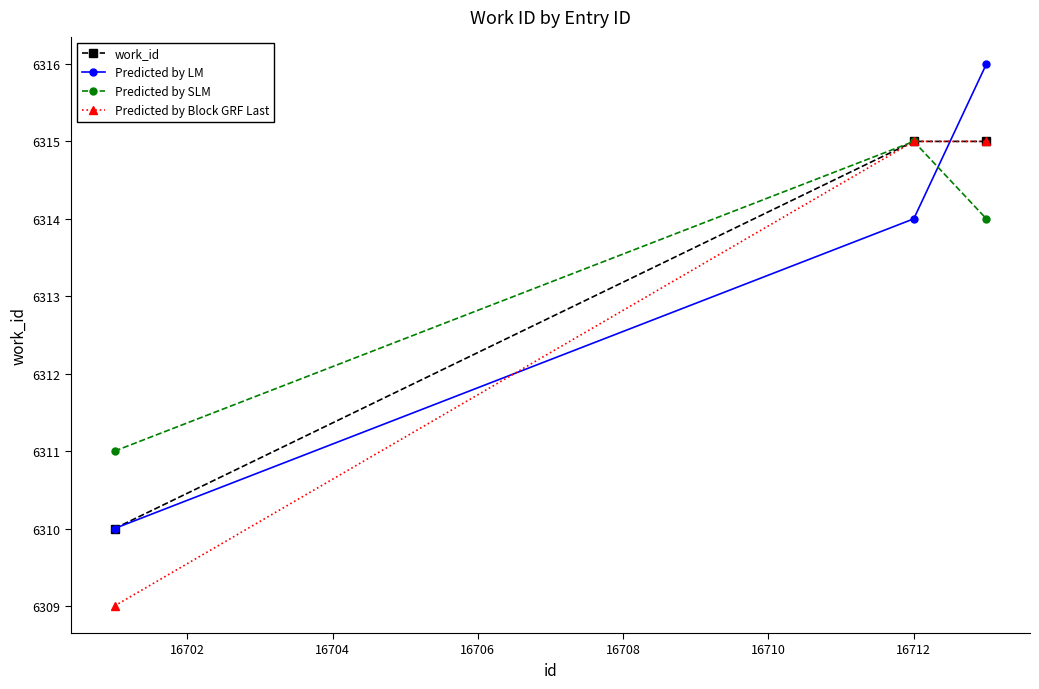

What is the value of the Predicted by LM point at the 1st from the left?

6310